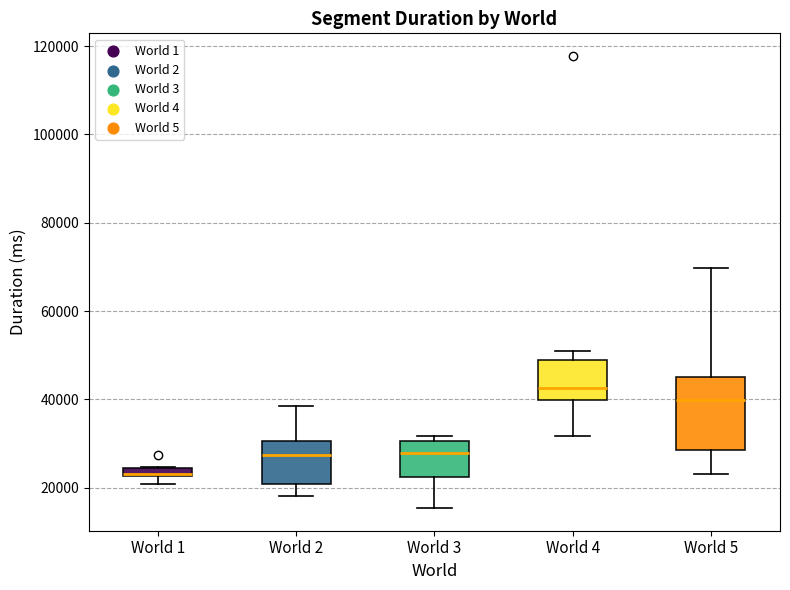

Comparing the boxes themselves (not the whiskers), which one is the tallest?

World 5